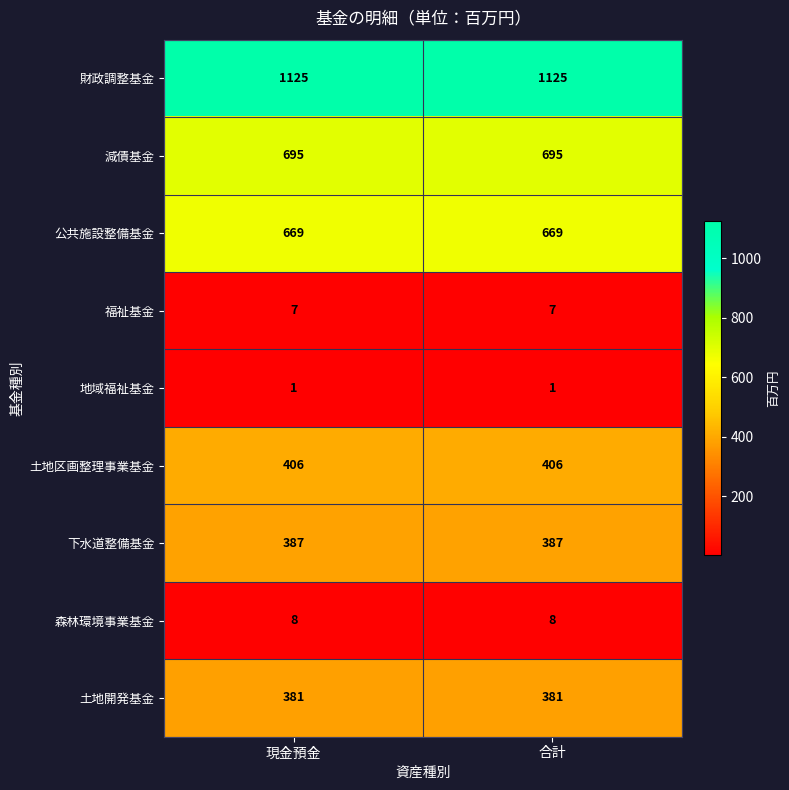

Rank the series by their maximum value, from highest to lowest.

財政調整基金, 減債基金, 公共施設整備基金, 土地区画整理事業基金, 下水道整備基金, 土地開発基金, 森林環境事業基金, 福祉基金, 地域福祉基金